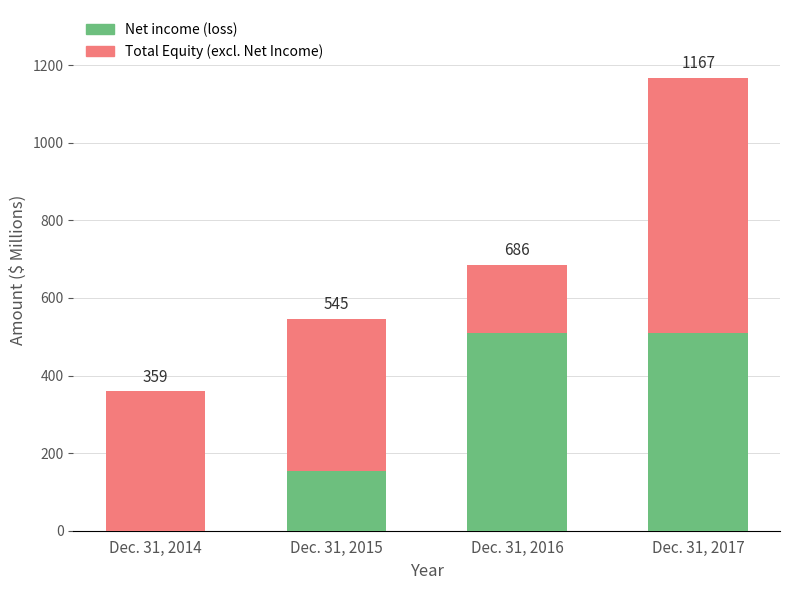

What are all the series names shown in the legend?

Net income (loss), Total Equity (excl. Net Income)